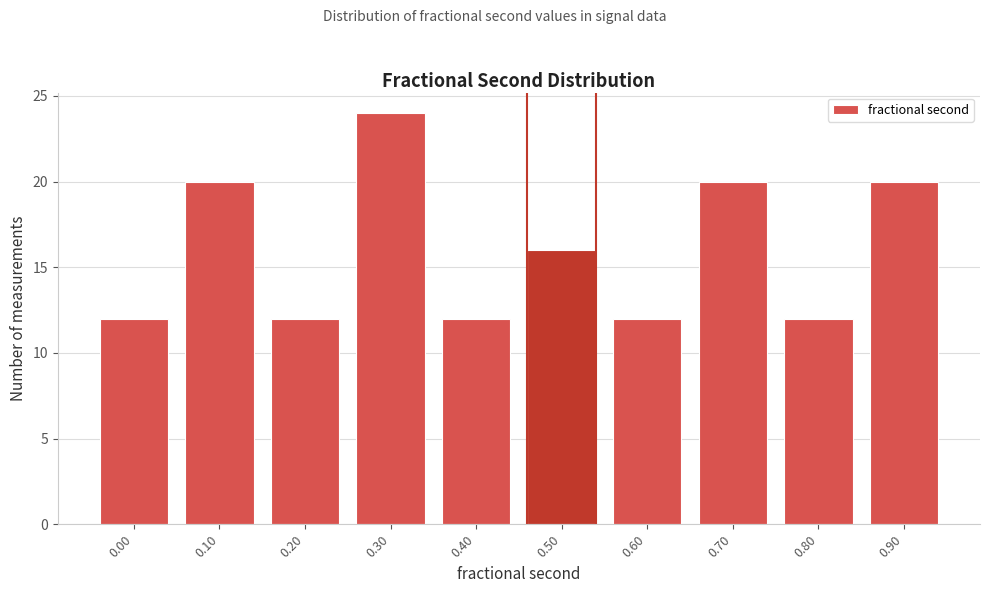

Reading left to right, transcribe all the data shown in this chart.

12	20	12	24	12	16	12	20	12	20